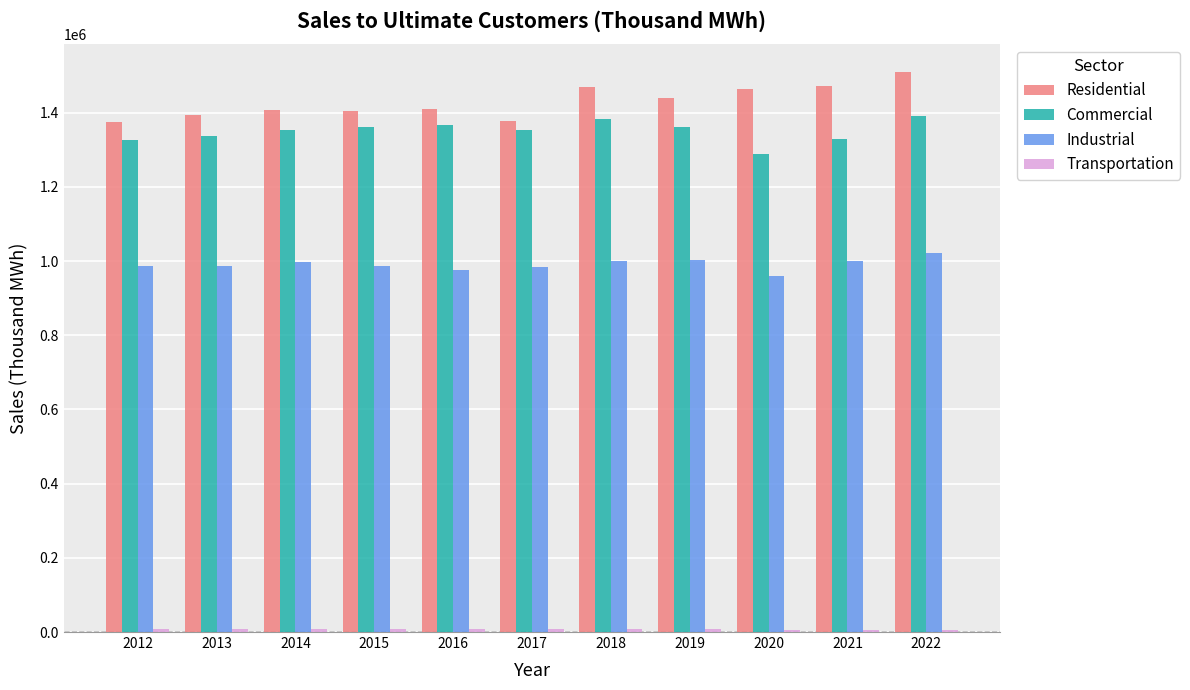

The value of Commercial at 2021 is 1805495. True or false?

False